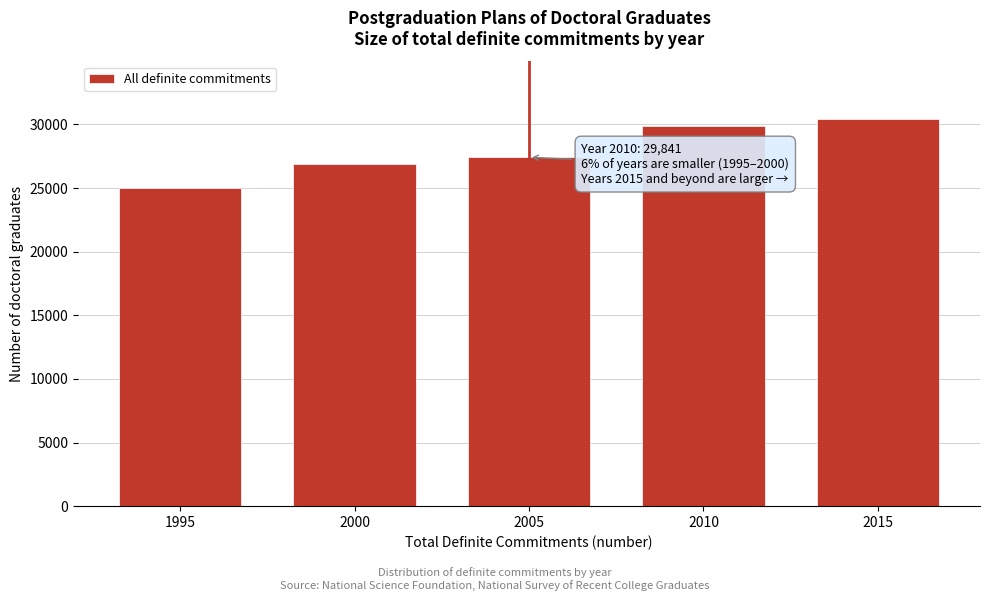

Reading left to right, transcribe all the data shown in this chart.

1995=24977	2000=26868	2005=27416	2010=29841	2015=30393